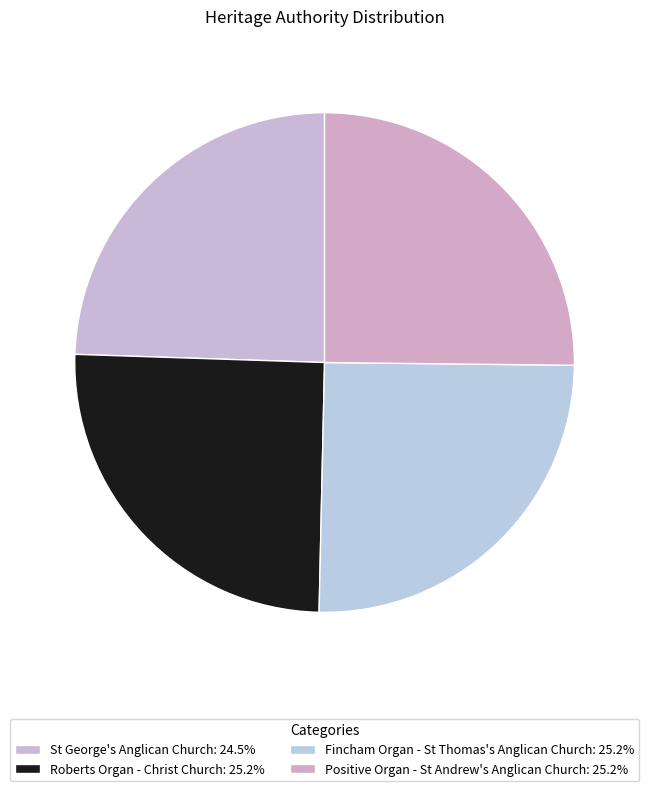

Count the number of slices in the pie.

4